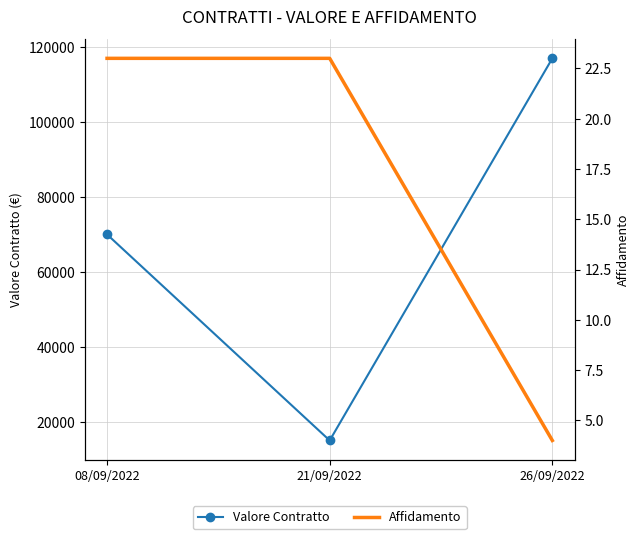

How many data points does each series have?

3